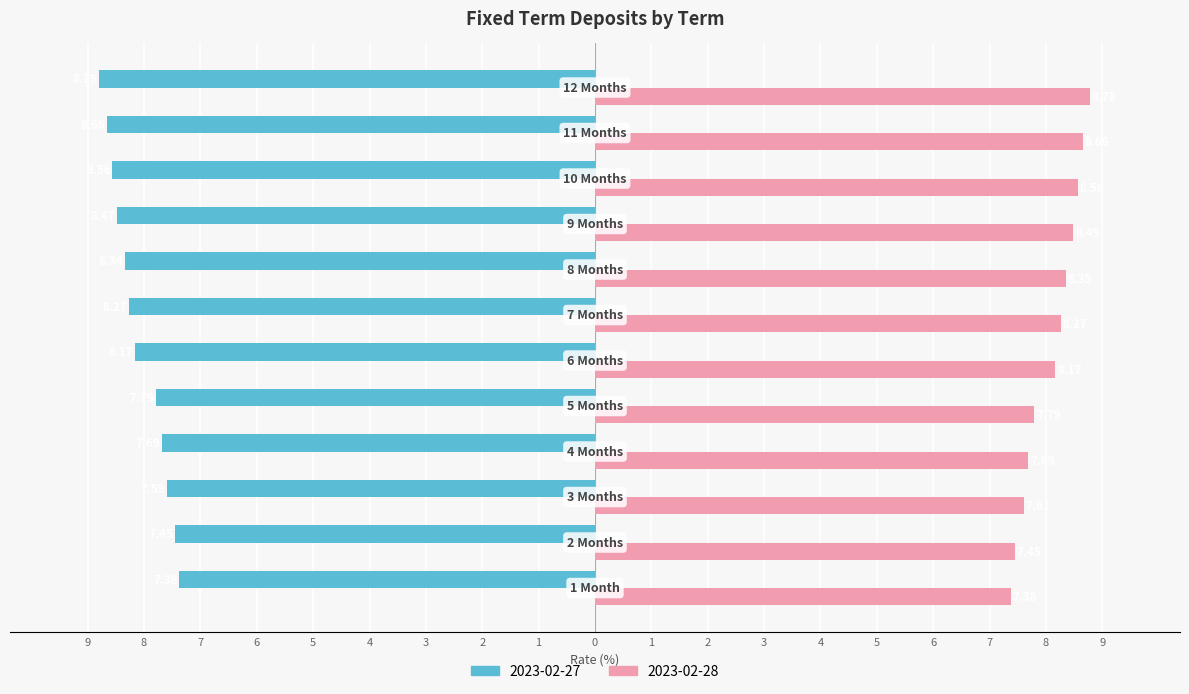

Reading right to left, transcribe all the data shown in this chart.

2023-02-27: 12 Months=-8.8	11 Months=-8.7	10 Months=-8.6	9 Months=-8.5	8 Months=-8.3	7 Months=-8.3	6 Months=-8.2	5 Months=-7.8	4 Months=-7.7	3 Months=-7.6	2 Months=-7.5	1 Month=-7.4
2023-02-28: 12 Months=8.8	11 Months=8.7	10 Months=8.6	9 Months=8.5	8 Months=8.3	7 Months=8.3	6 Months=8.2	5 Months=7.8	4 Months=7.7	3 Months=7.6	2 Months=7.5	1 Month=7.4